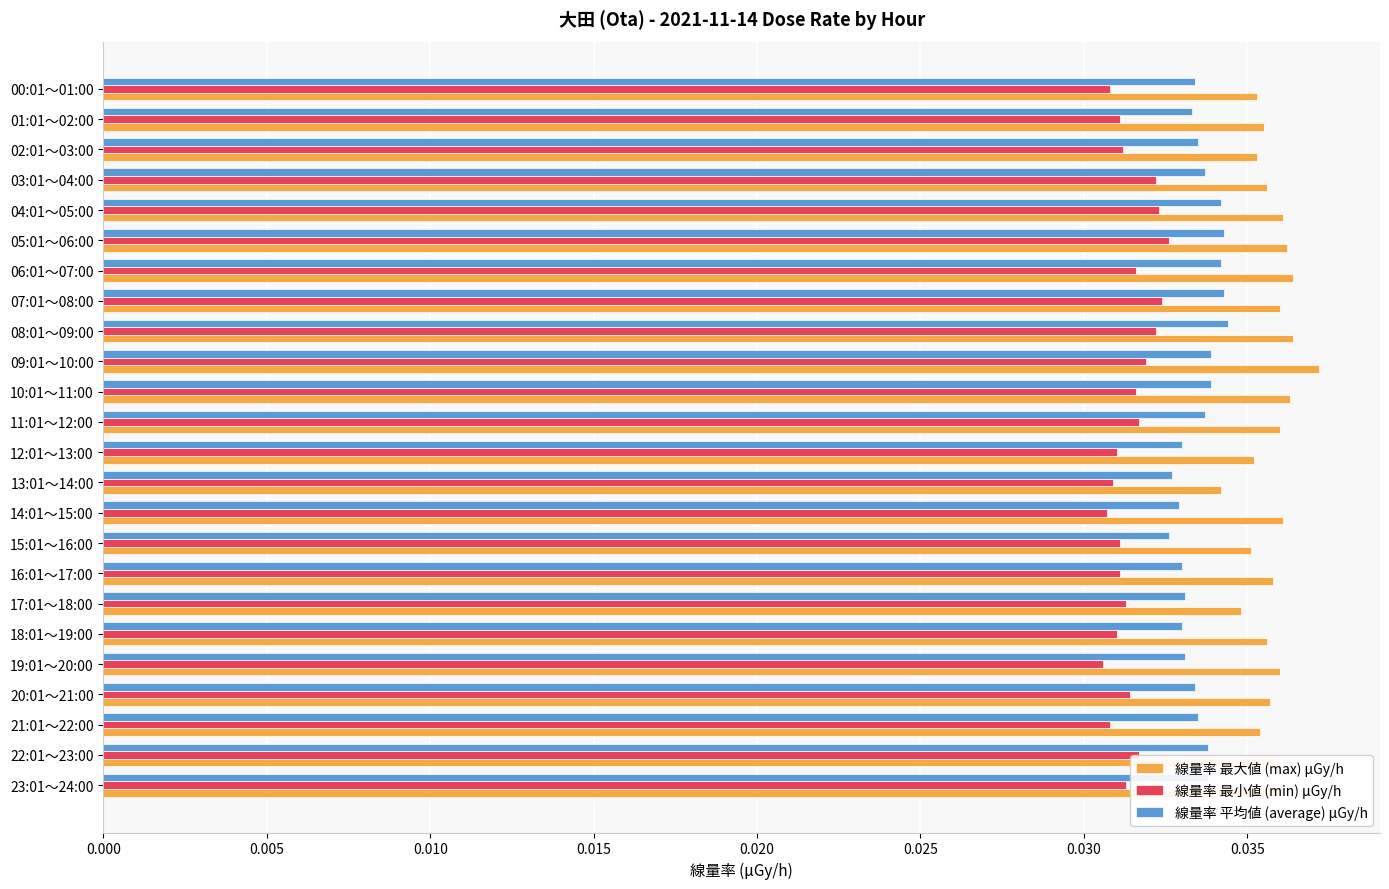

Is it true that 線量率 最小値 (min) μGy/h equals 0.1 at 11:01～12:00?

False